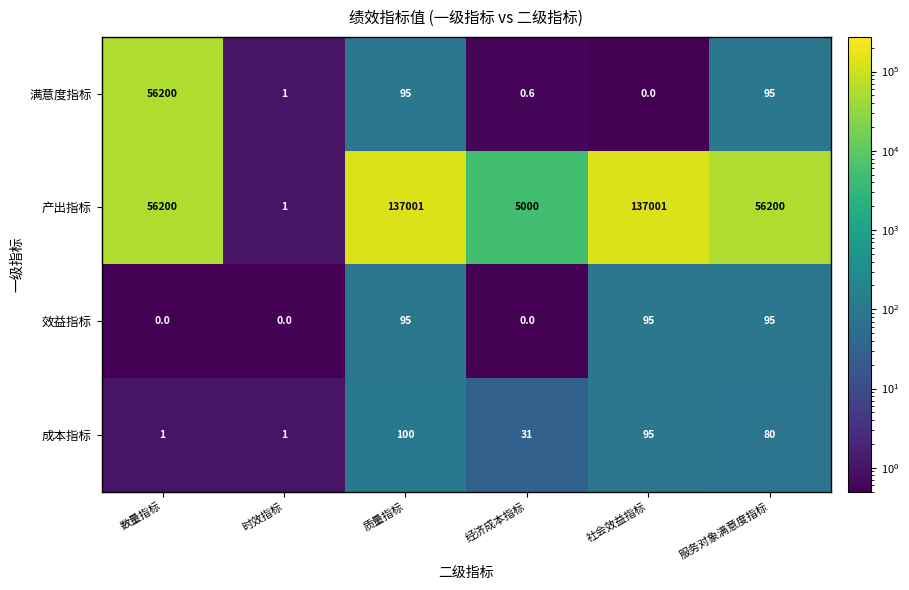

At 经济成本指标, list the series in order from largest to smallest.

产出指标, 成本指标, 满意度指标, 效益指标